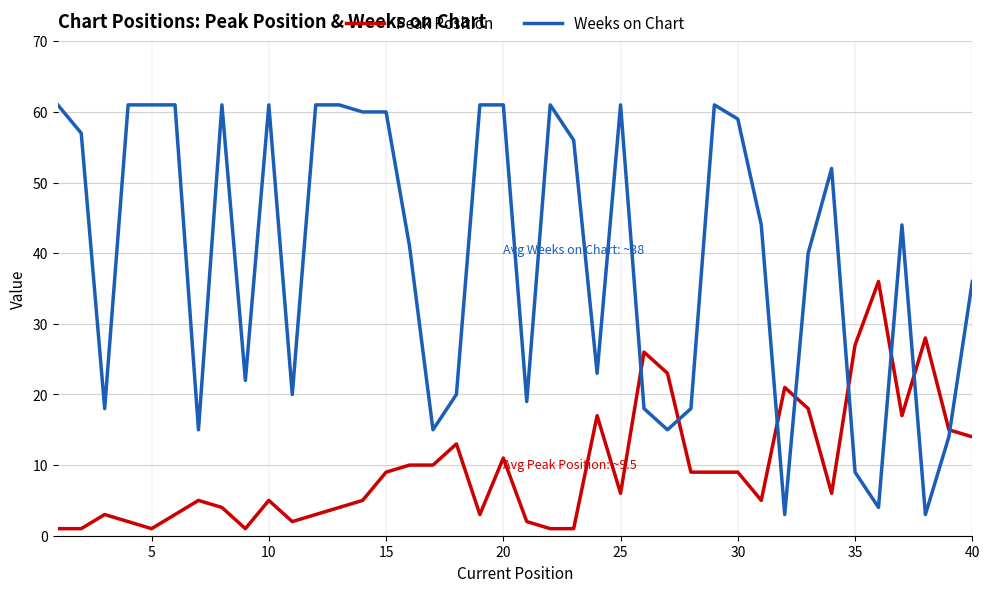

Which series has the widest spread of values?

Weeks on Chart